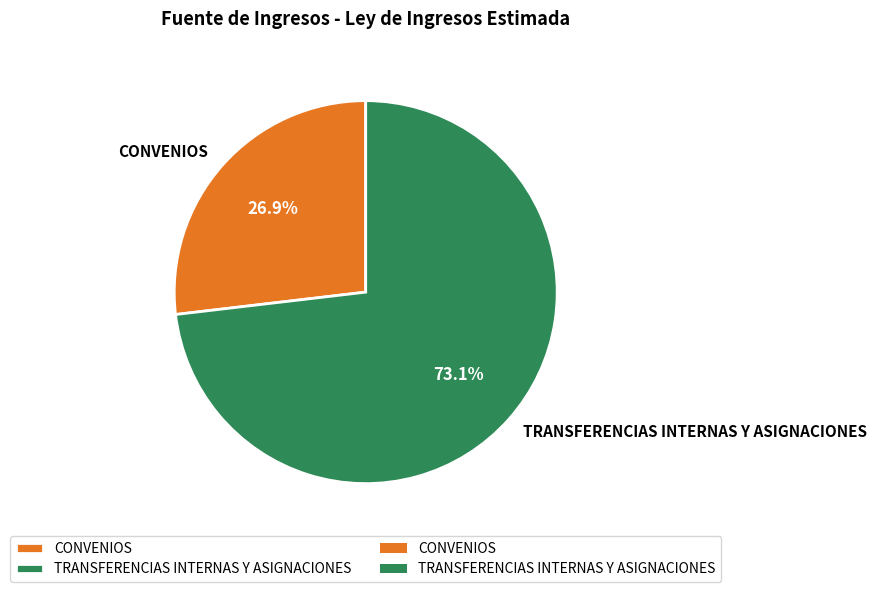

What percentage is the TRANSFERENCIAS INTERNAS Y ASIGNACIONES slice, to the nearest percent?

73%